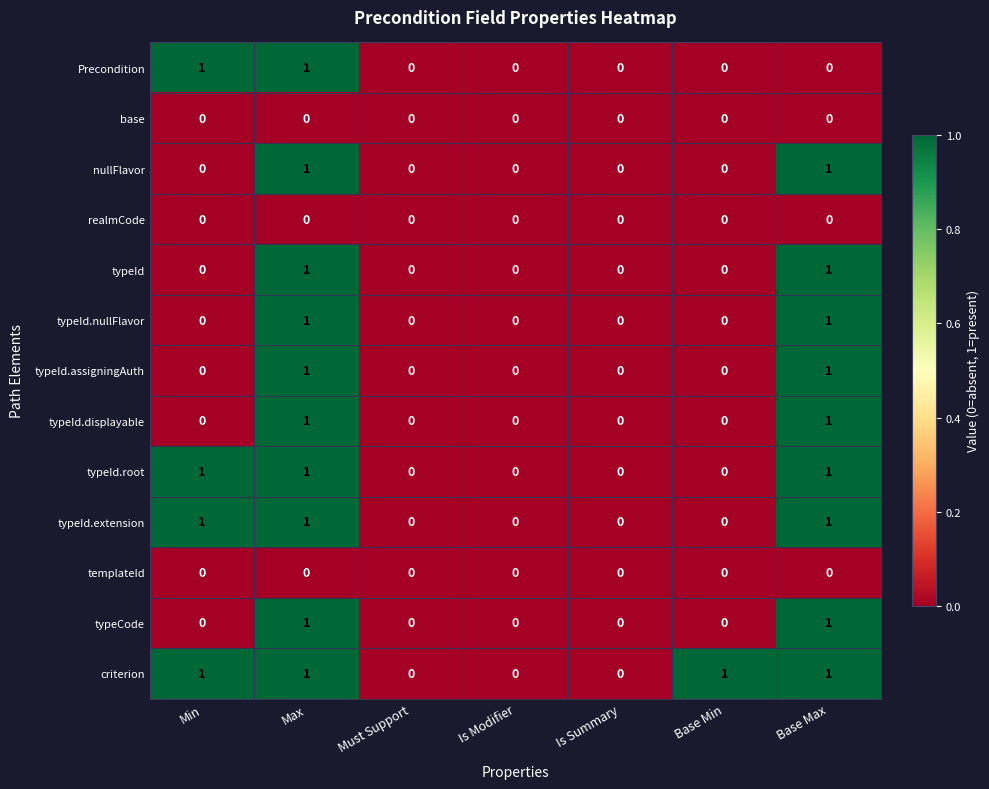

Which series has the largest total across all categories?

criterion